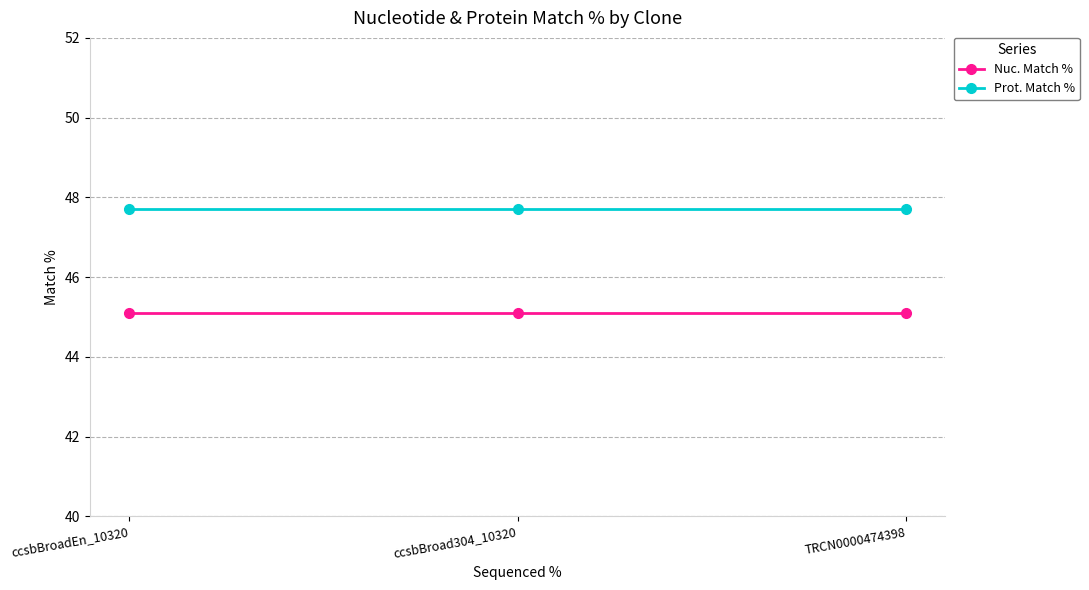

What is the smallest value displayed?

45.1